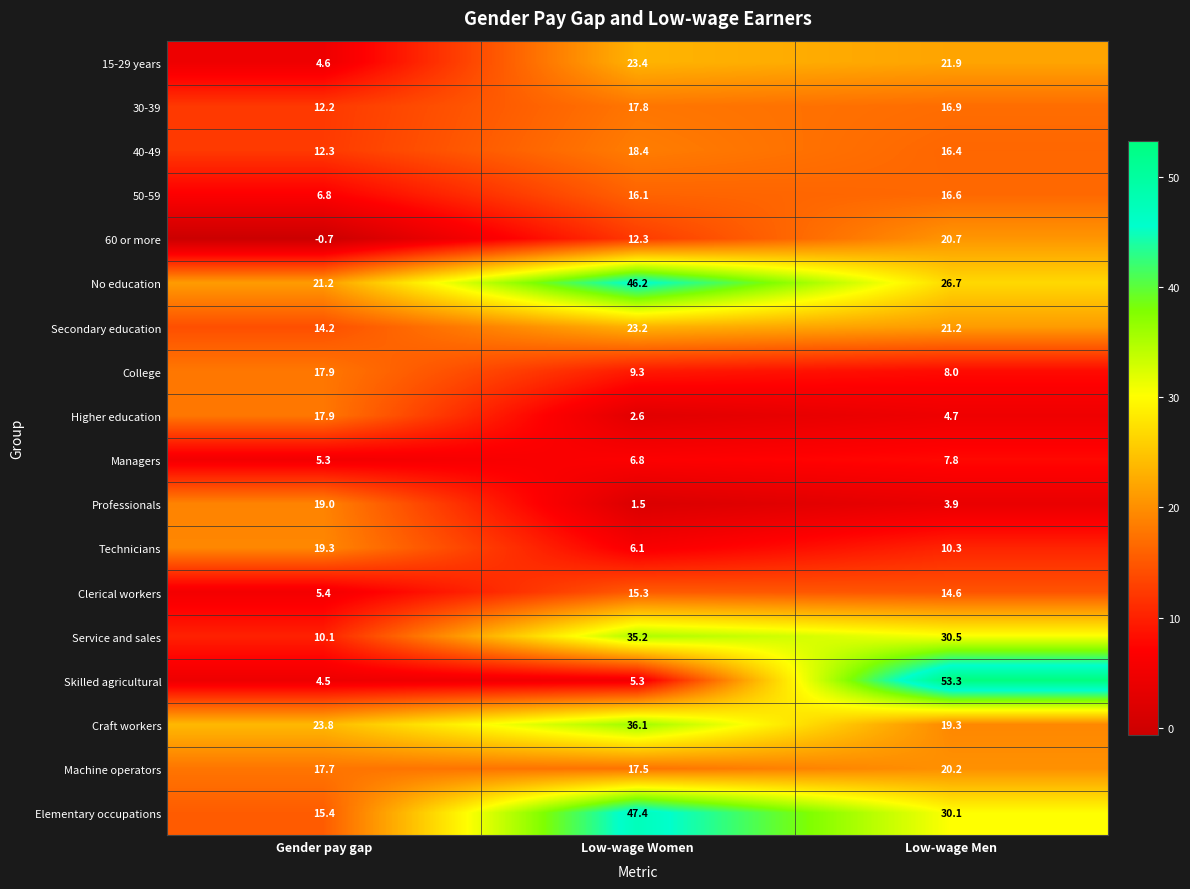

Rank the categories by Clerical workers value from highest to lowest.

Low-wage Women, Low-wage Men, Gender pay gap